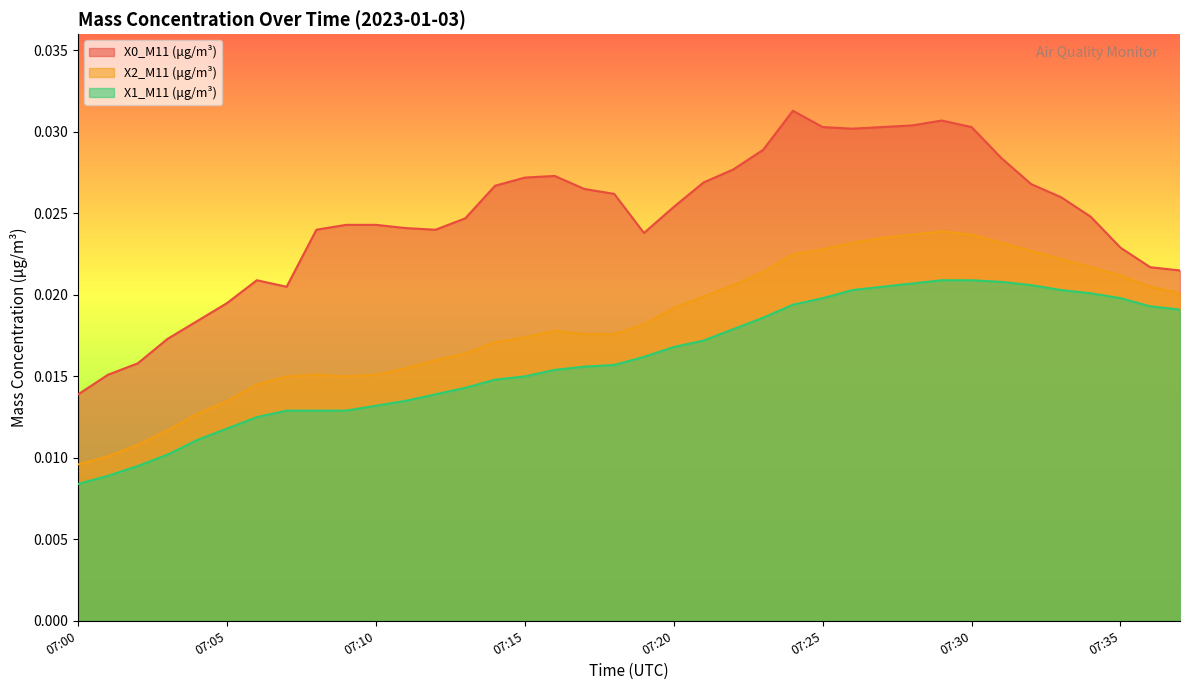

True or false: X2_M11 (μg/m³) has more than 0 points higher than both neighbors.

True